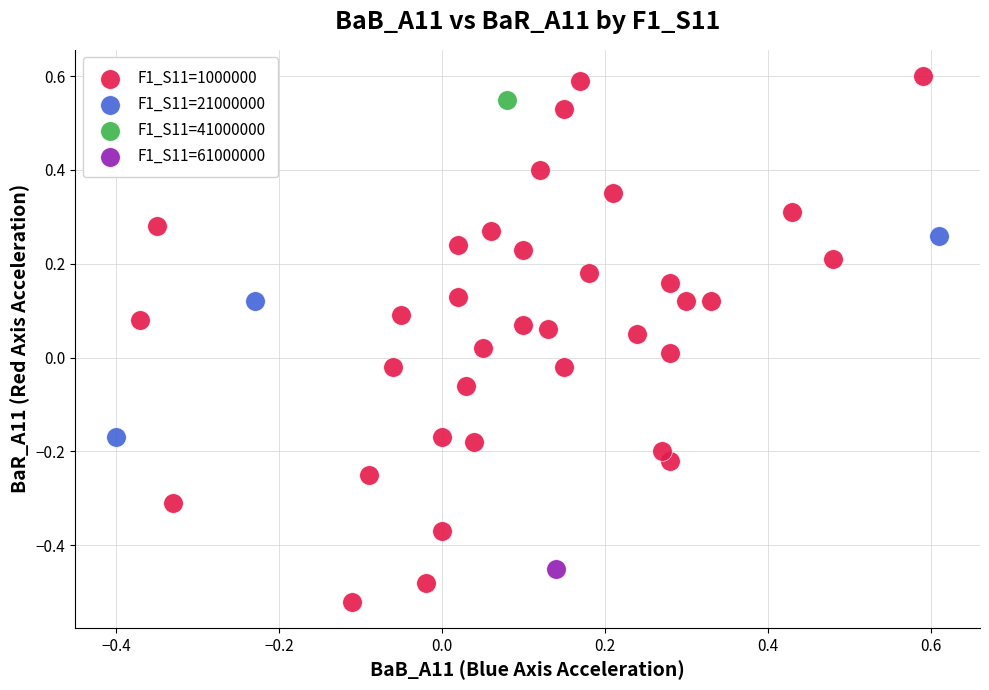

Which series reaches the minimum Y coordinate?

F1_S11=1000000